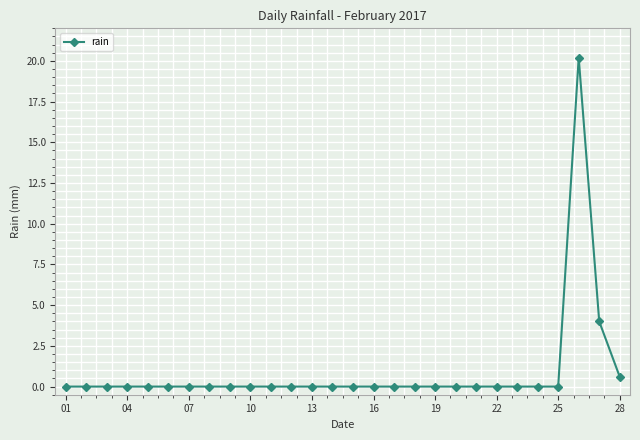

What is the sum of all values?

24.8